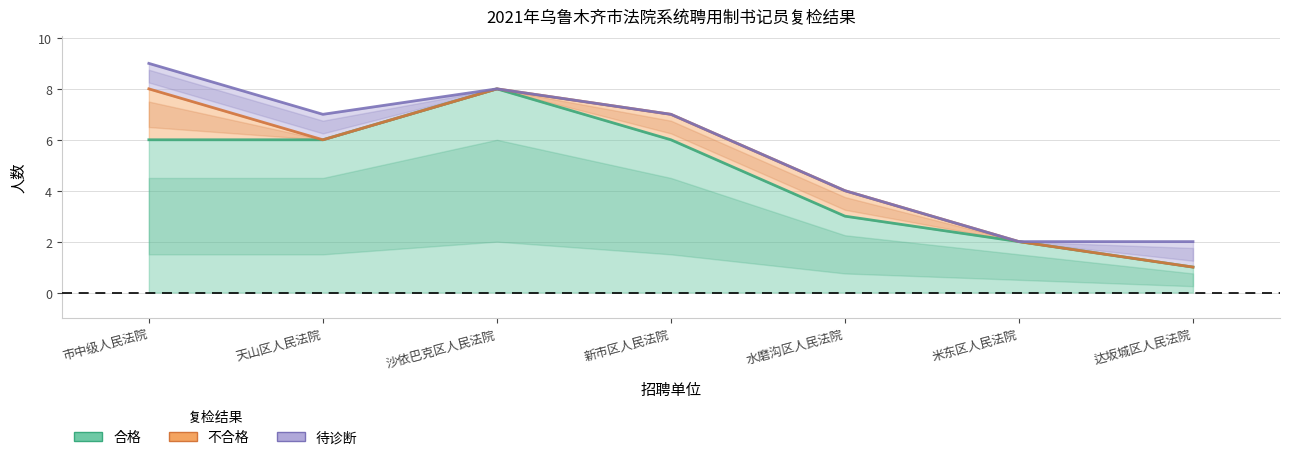

Where do 不合格 and 待诊断 first cross each other?

市中级人民法院 and 天山区人民法院